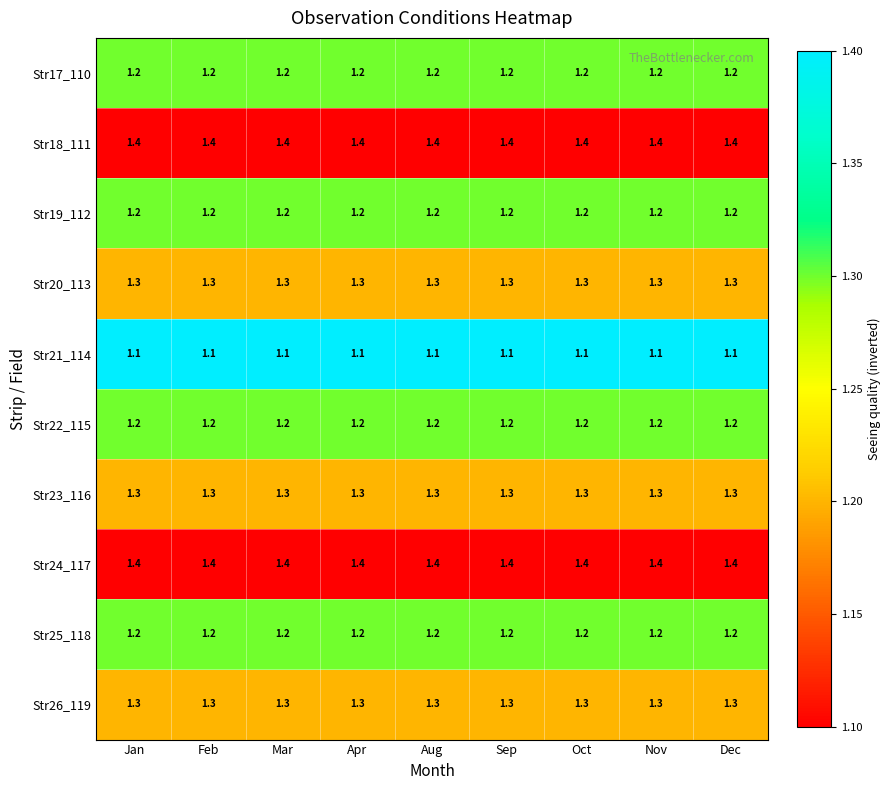

What is the spread (max minus min) of values at Nov?

0.3